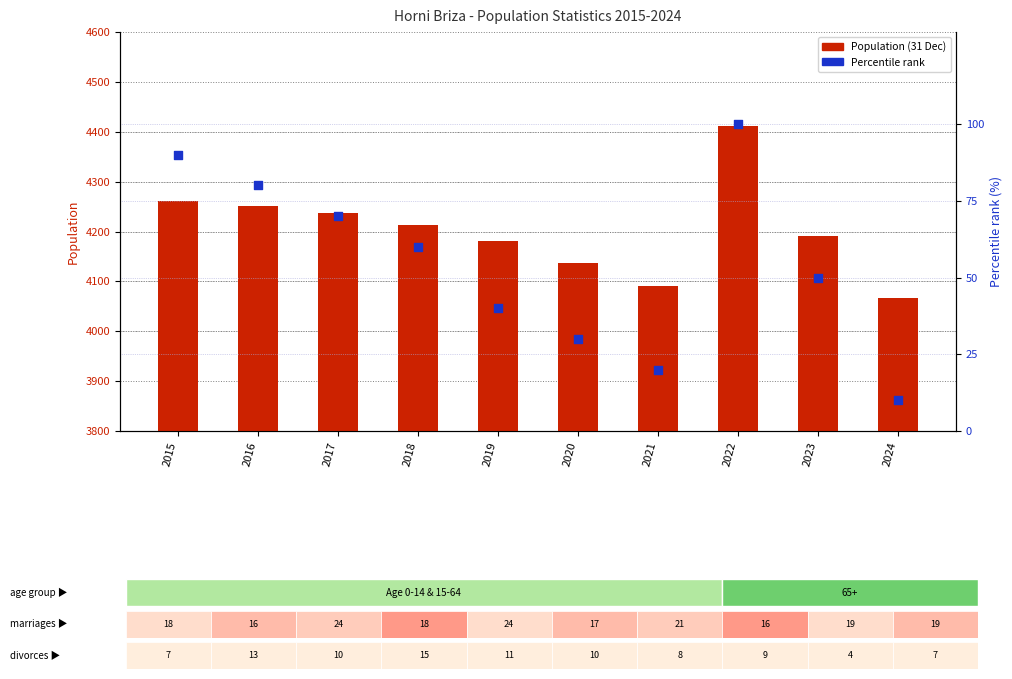

Which series contains the lowest Y value?

Percentile rank